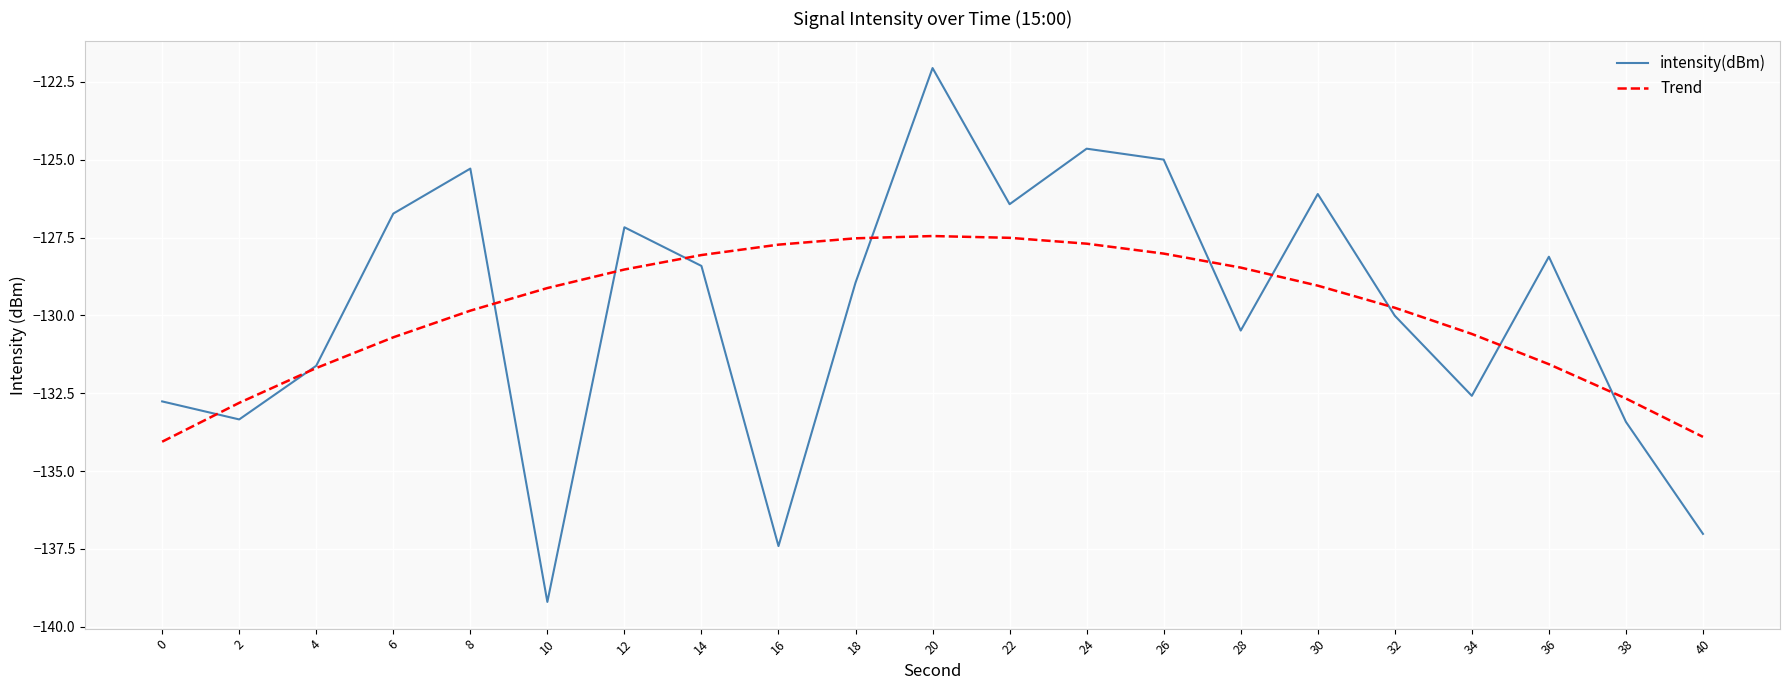

Which category has the lowest value across all series?

10